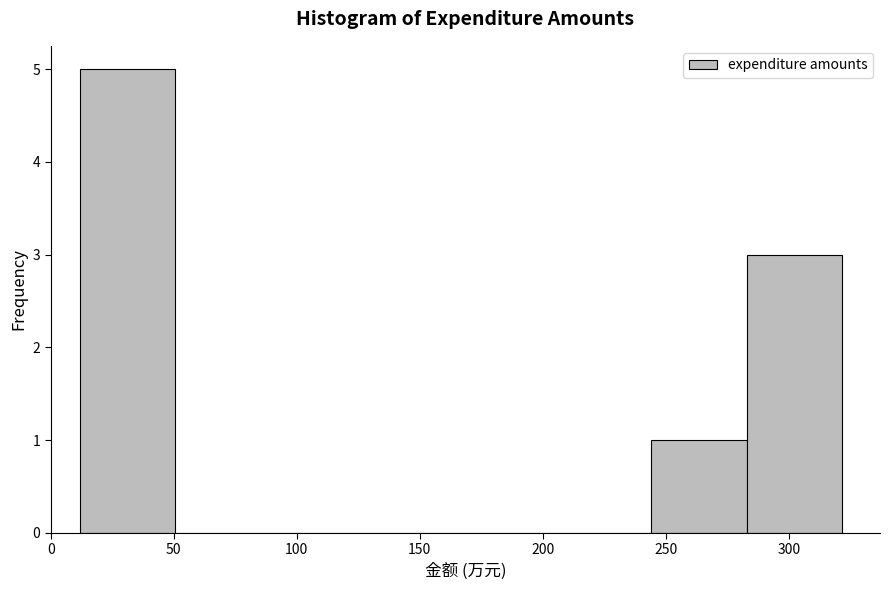

What is the height of the bar covering 245 to 285 on the x-axis? Neither the bar edges nor the heights are printed on the chart, so give them approximately, as read against the axes.

1